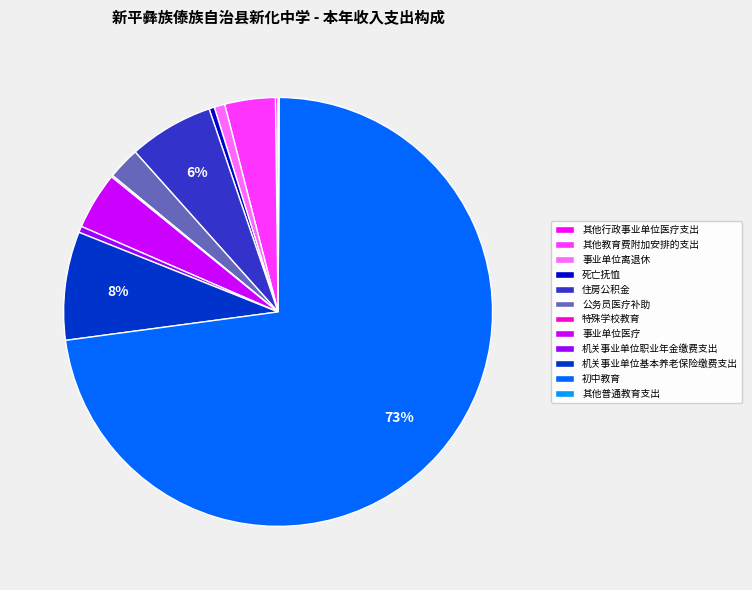

To the nearest percent, what is the average slice percentage?

8%